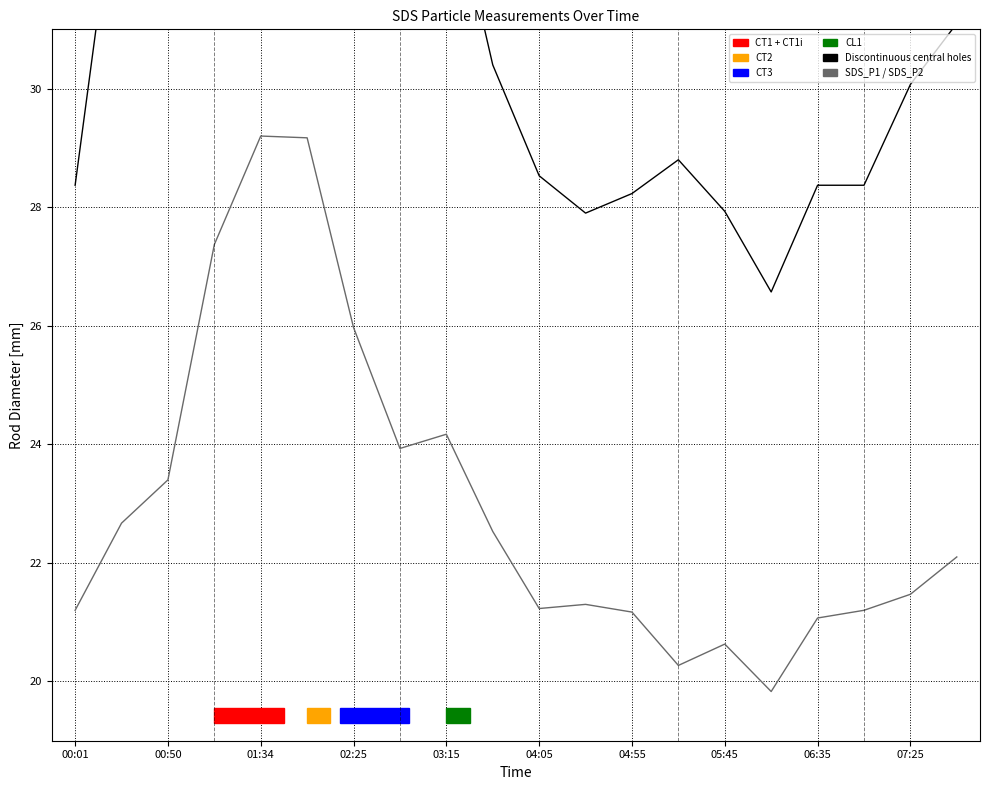

True or false: SDS_P2 and SDS_P1 intersect in this chart.

False